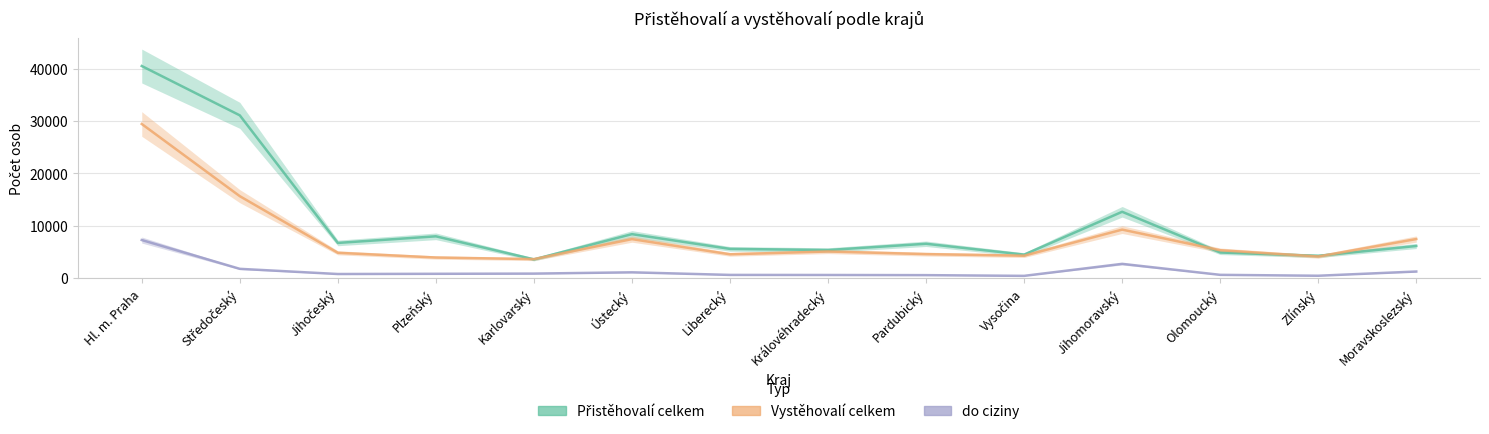

True or false: do ciziny and Vystěhovalí celkem intersect in this chart.

False